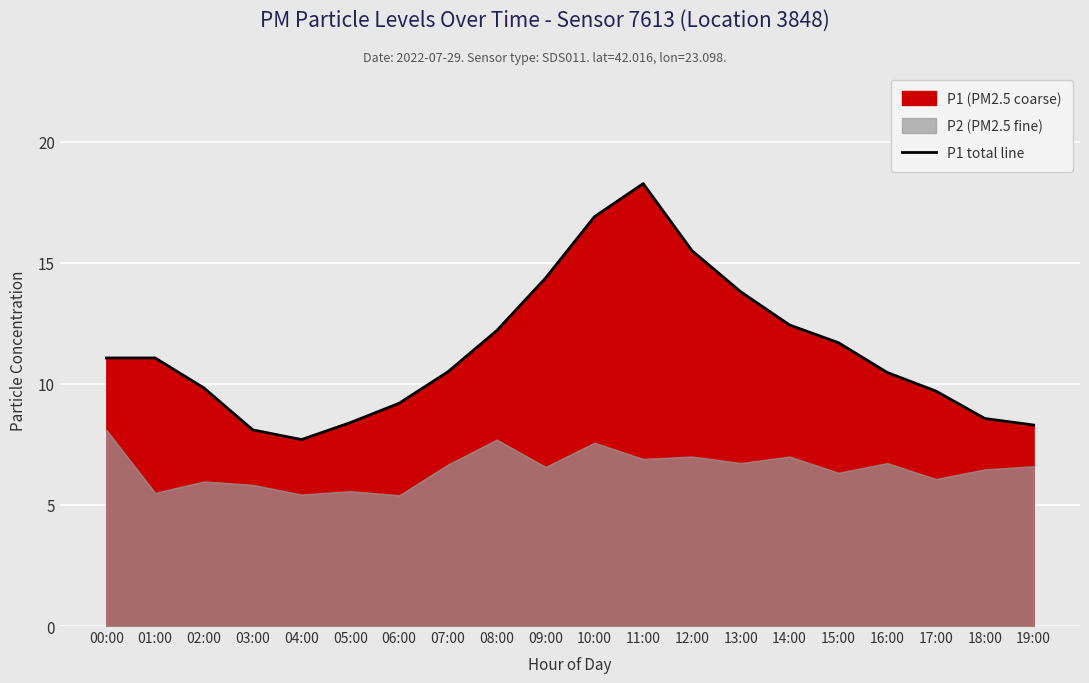

List the labels in order of value, smallest first.

04:00, 03:00, 19:00, 05:00, 18:00, 06:00, 17:00, 02:00, 16:00, 07:00, 00:00, 01:00, 15:00, 08:00, 14:00, 13:00, 09:00, 12:00, 10:00, 11:00